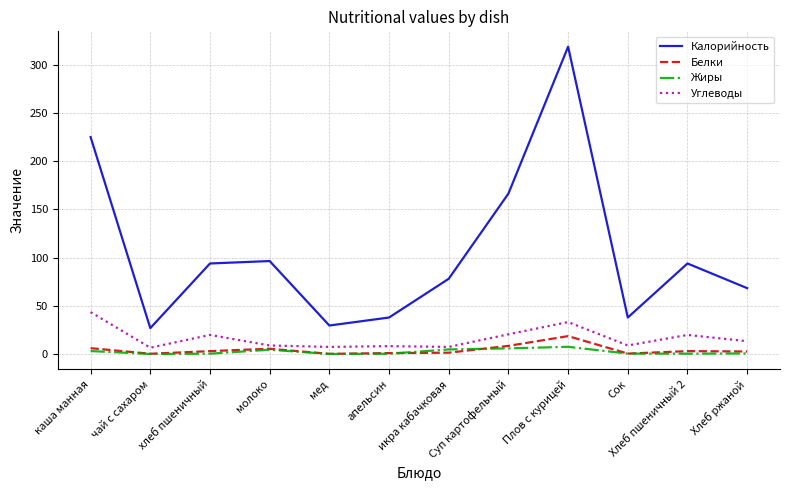

What is the maximum value for Белки?

18.5